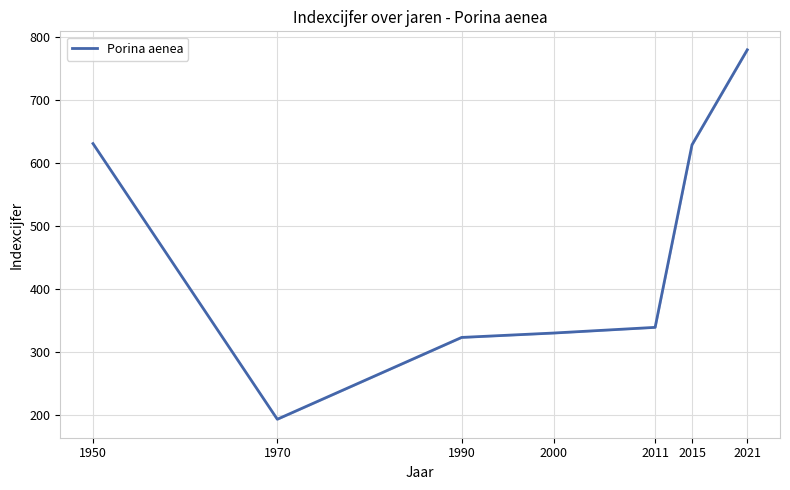

The chart shows a value of 104 at 2000. True or false?

False